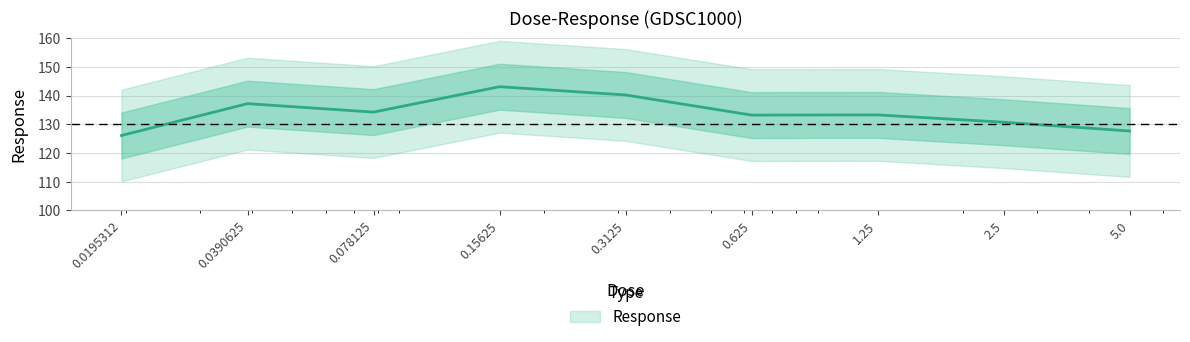

What is the minimum value shown in the chart?

126.1